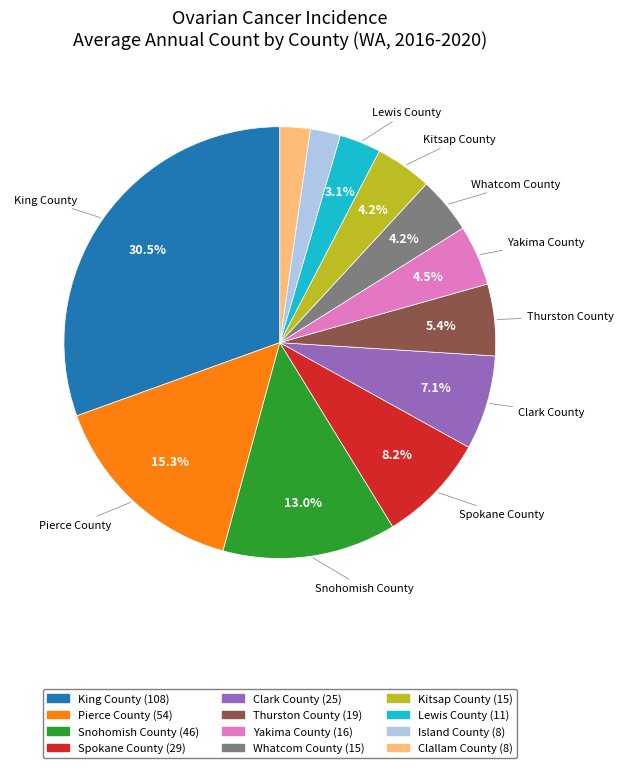

Approximately how many times larger is the value at Clallam County compared to Snohomish County?

0.2